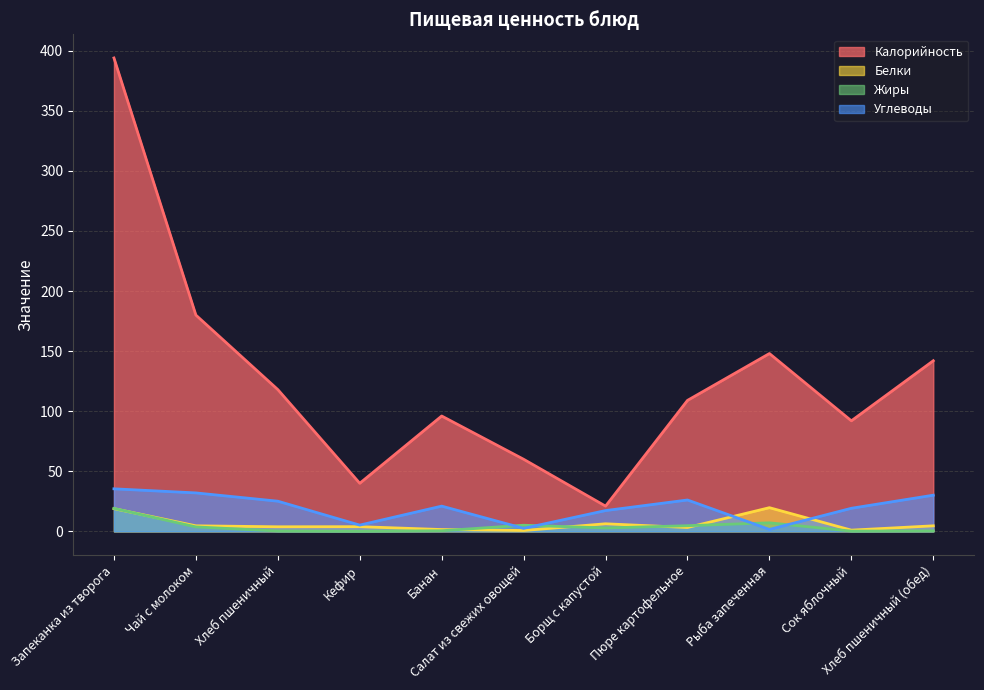

What is the sum of the Жиры values at Хлеб пшеничный (обед) and Рыба запеченная?

7.5